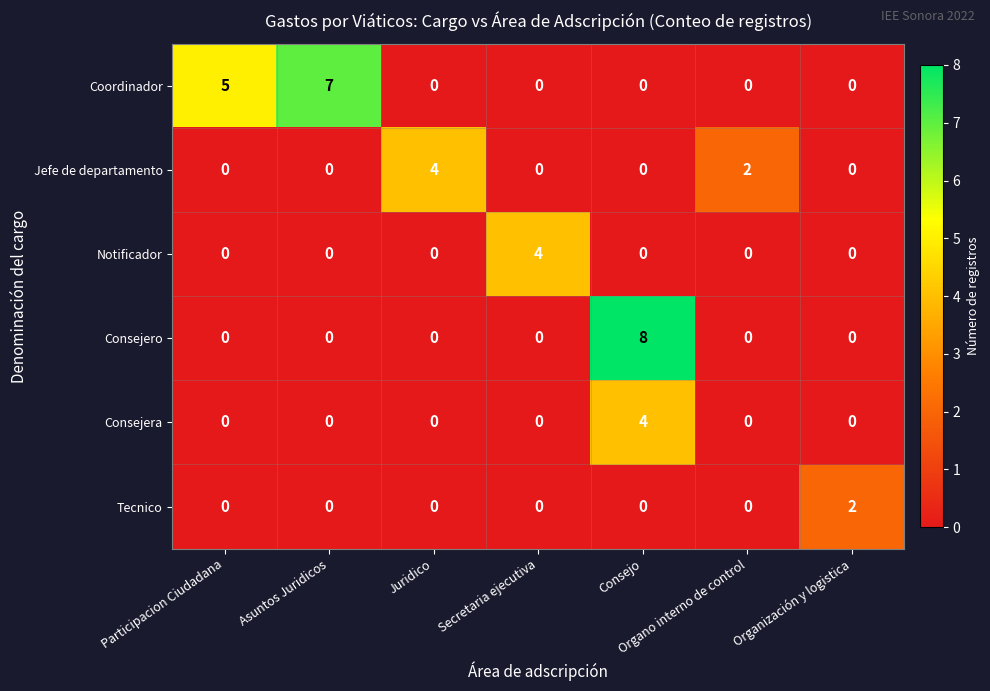

True or false: Coordinador has a value of 3 at Secretaria ejecutiva.

False